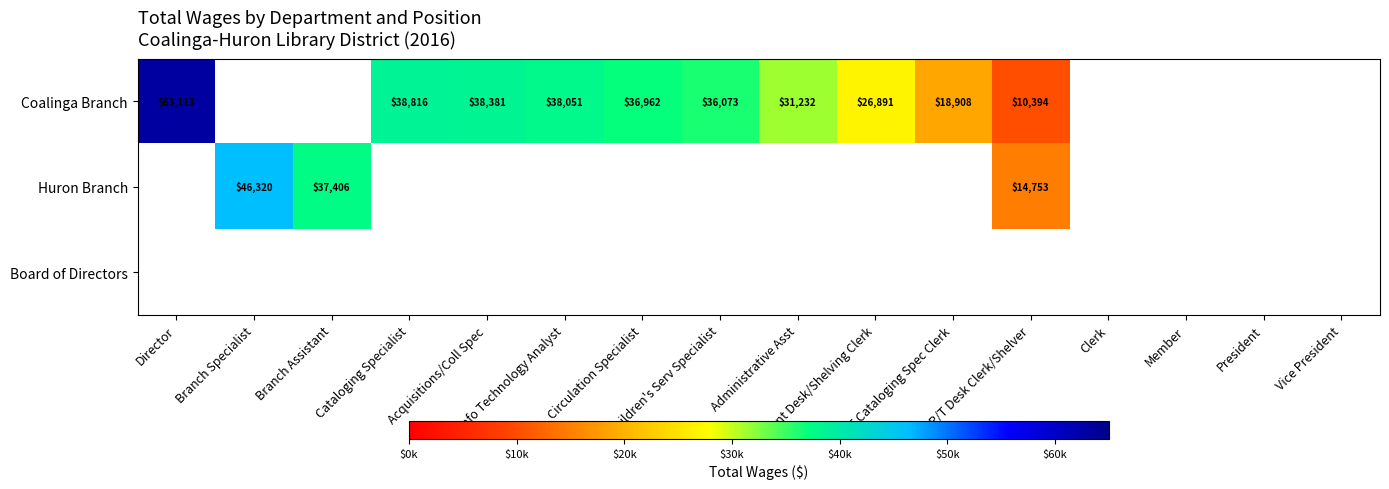

What is the maximum value for Coalinga Branch?

63113.0